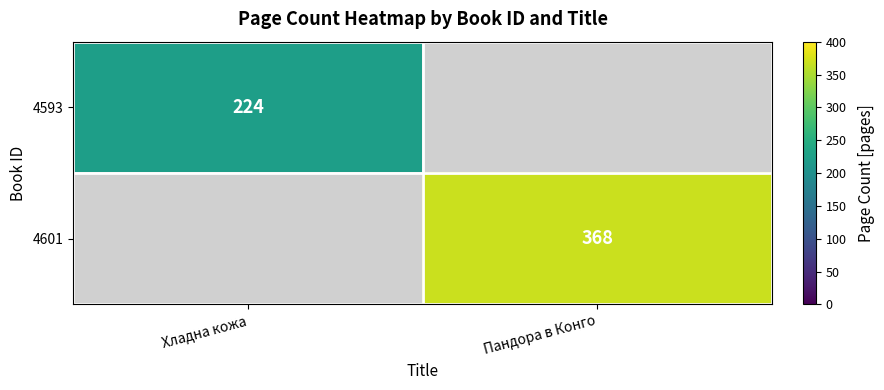

Is it true that 4601 equals 368 at Пандора в Конго?

True